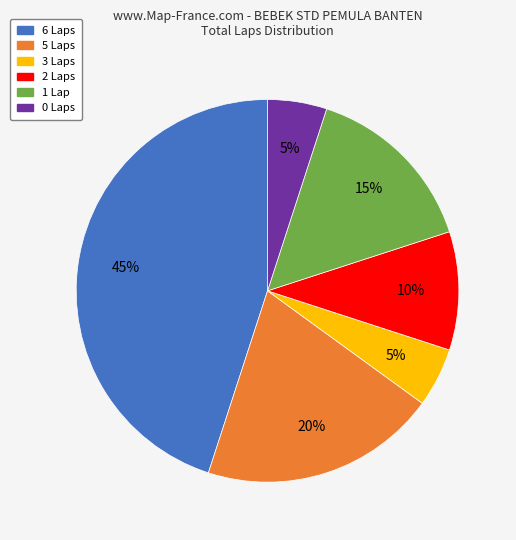

True or false: 5 accounts for 7% of the total.

False